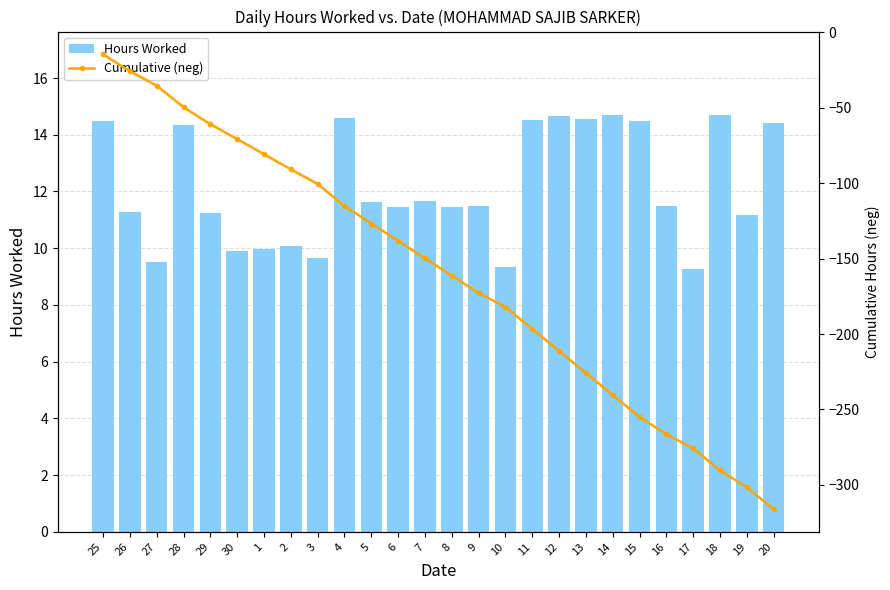

At 9, list the series in order from smallest to largest.

Cumulative (neg), Hours Worked